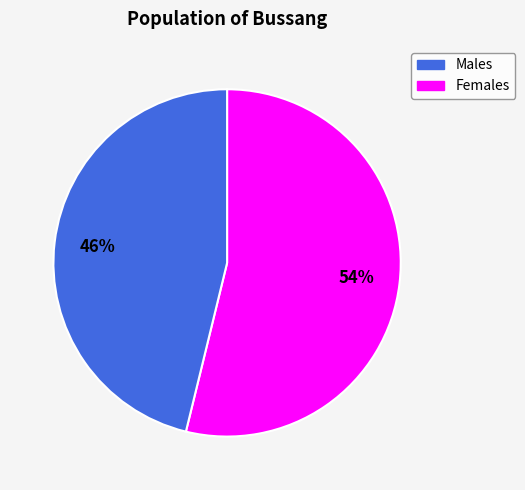

Rank the categories by value from highest to lowest.

Males, Females